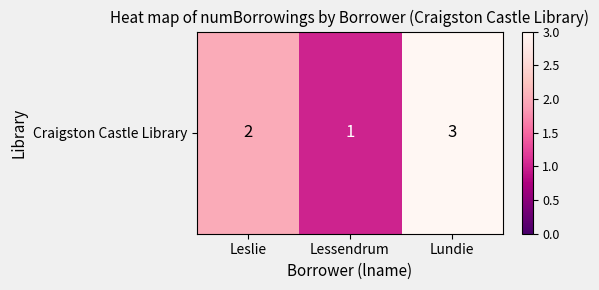

Where is the data nearest to the value 2?

Leslie